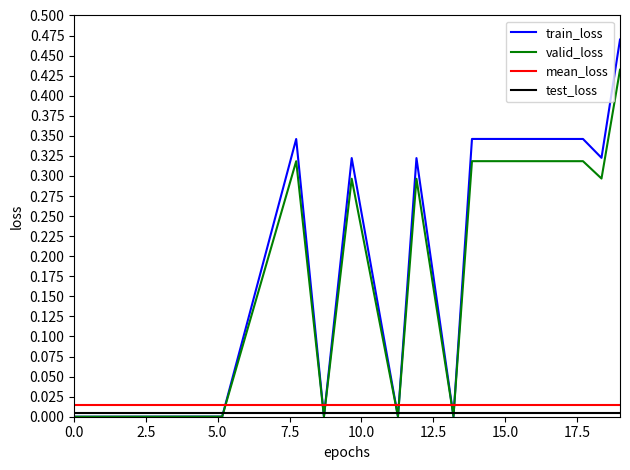

The value at 0.0 is 0.2. True or false?

False